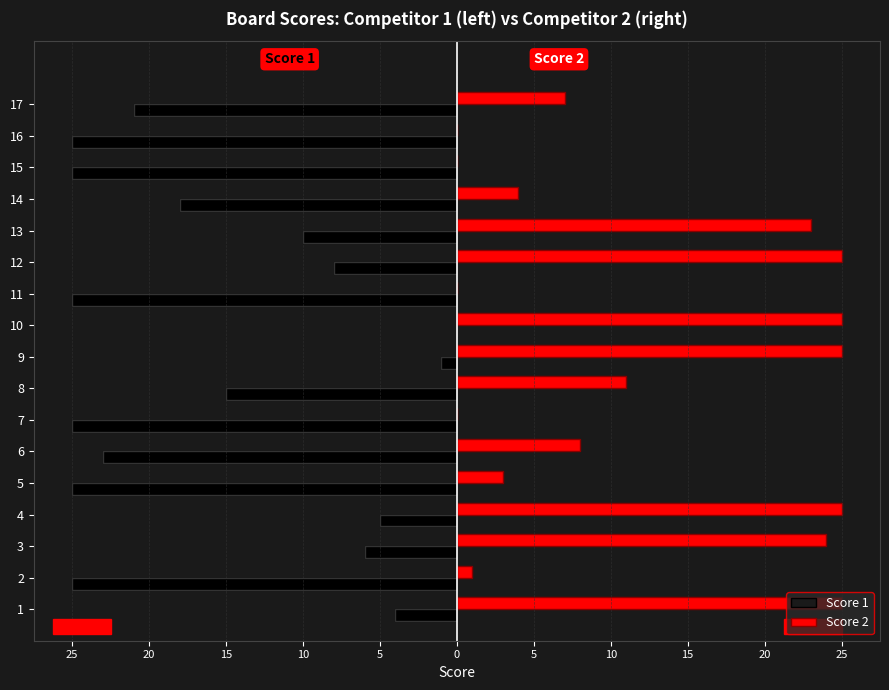

What is the minimum value shown in the chart?

-25